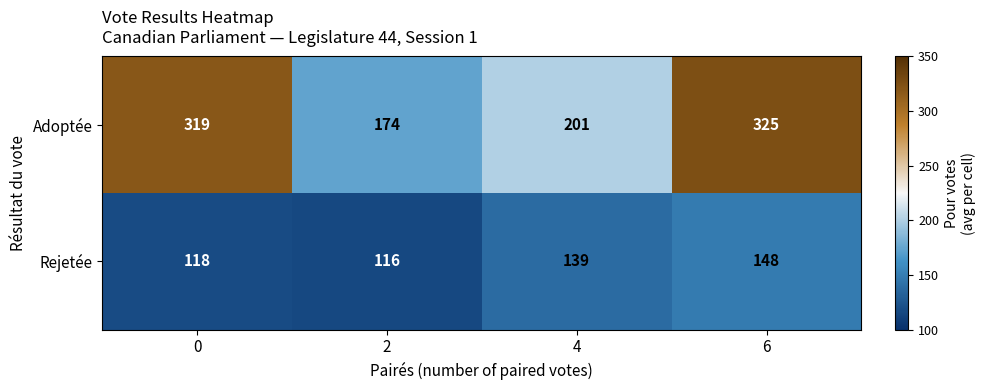

Reading right to left, list all the values displayed in this chart.

Adoptée: 325	201	174	319
Rejetée: 148	139	116	118